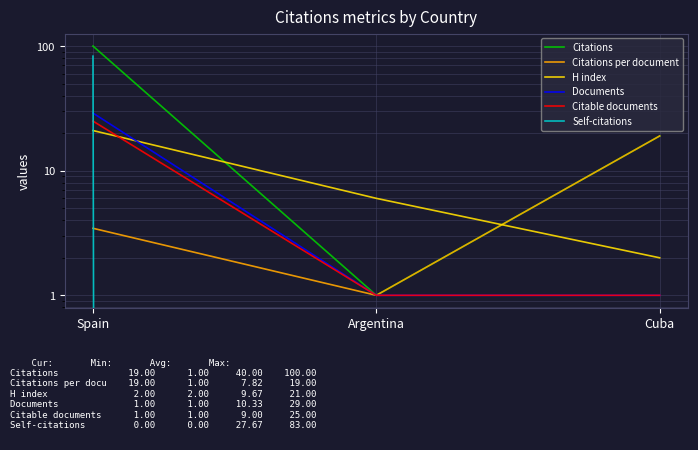

The value of H index at Spain is 8.1. True or false?

False